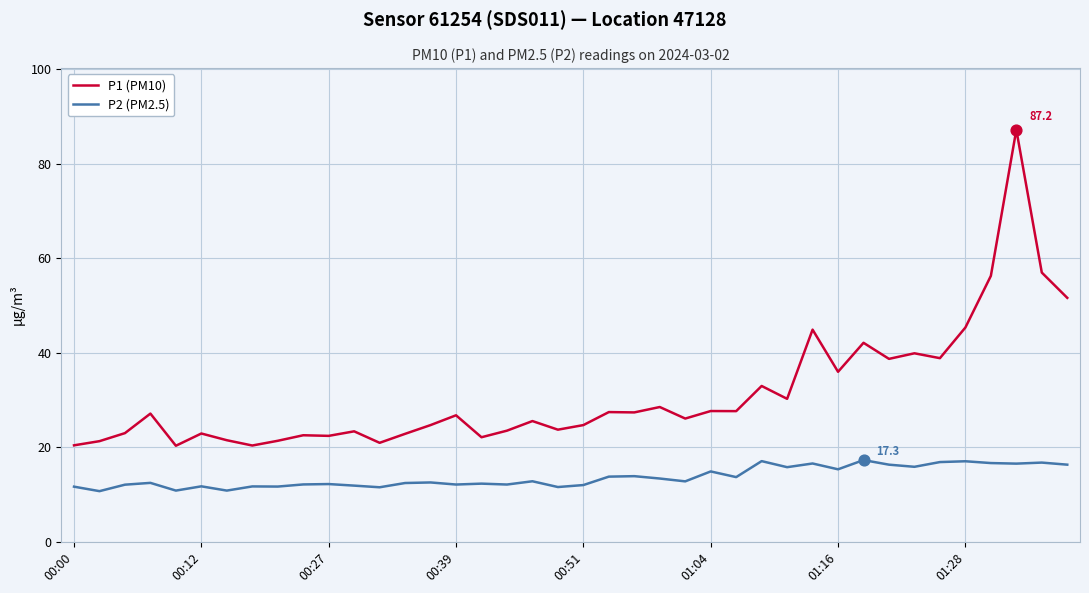

What are all the series names shown in the legend?

P1 (PM10), P2 (PM2.5)